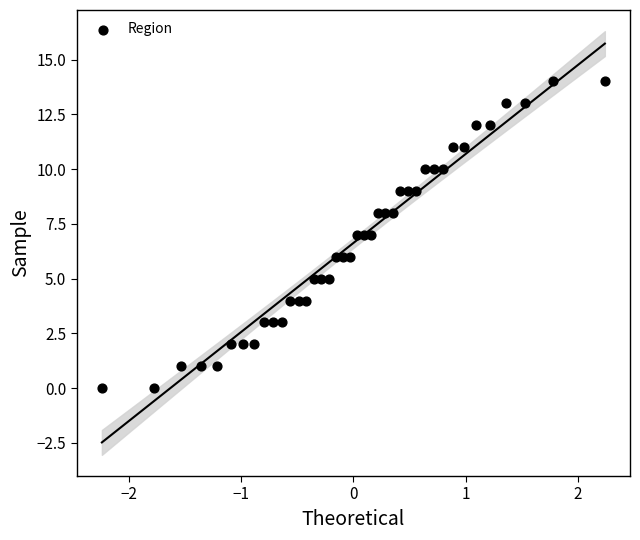

What is the range of Y values (max minus min)?

14